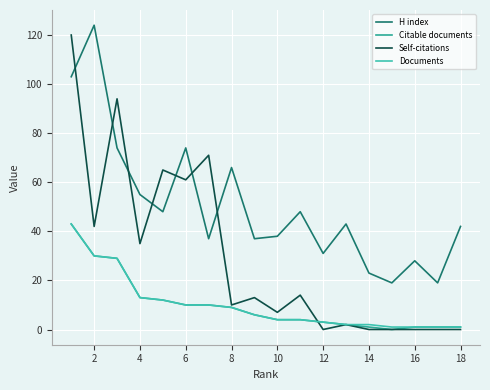

Which series has the largest range (max minus min)?

Self-citations